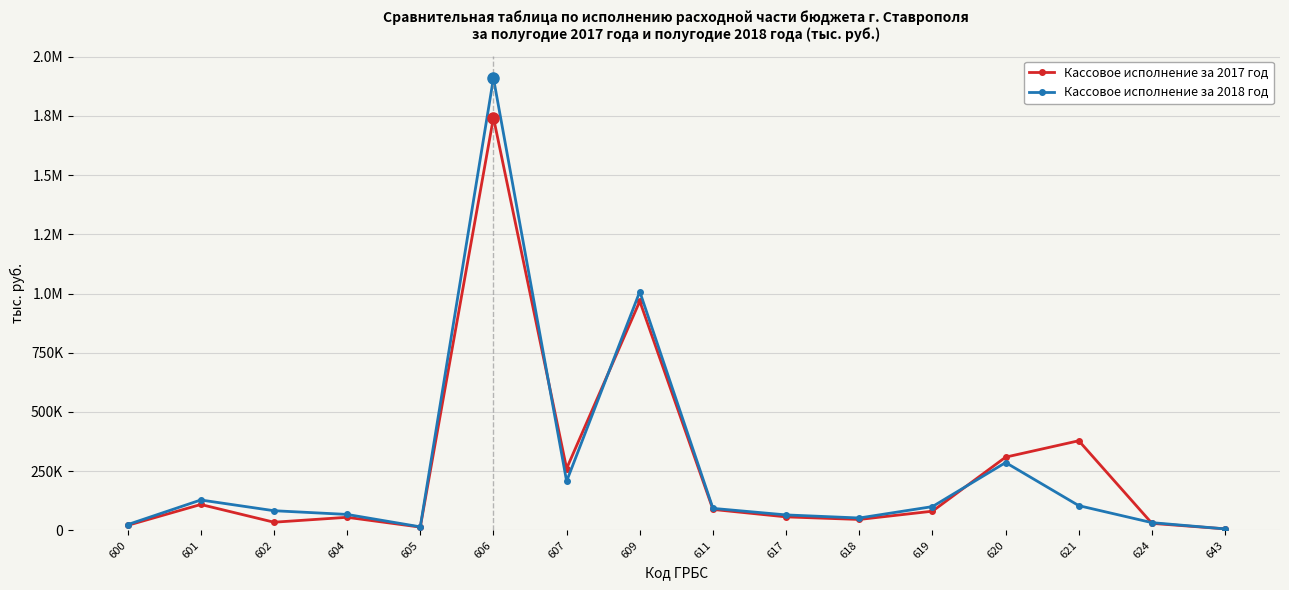

Which series has the largest total across all categories?

Кассовое исполнение за 2017 год